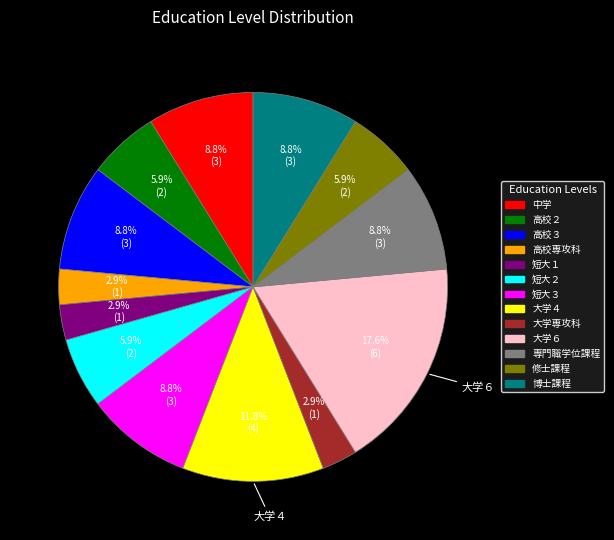

To the nearest percent, what percentage of the pie is 短大２?

6%